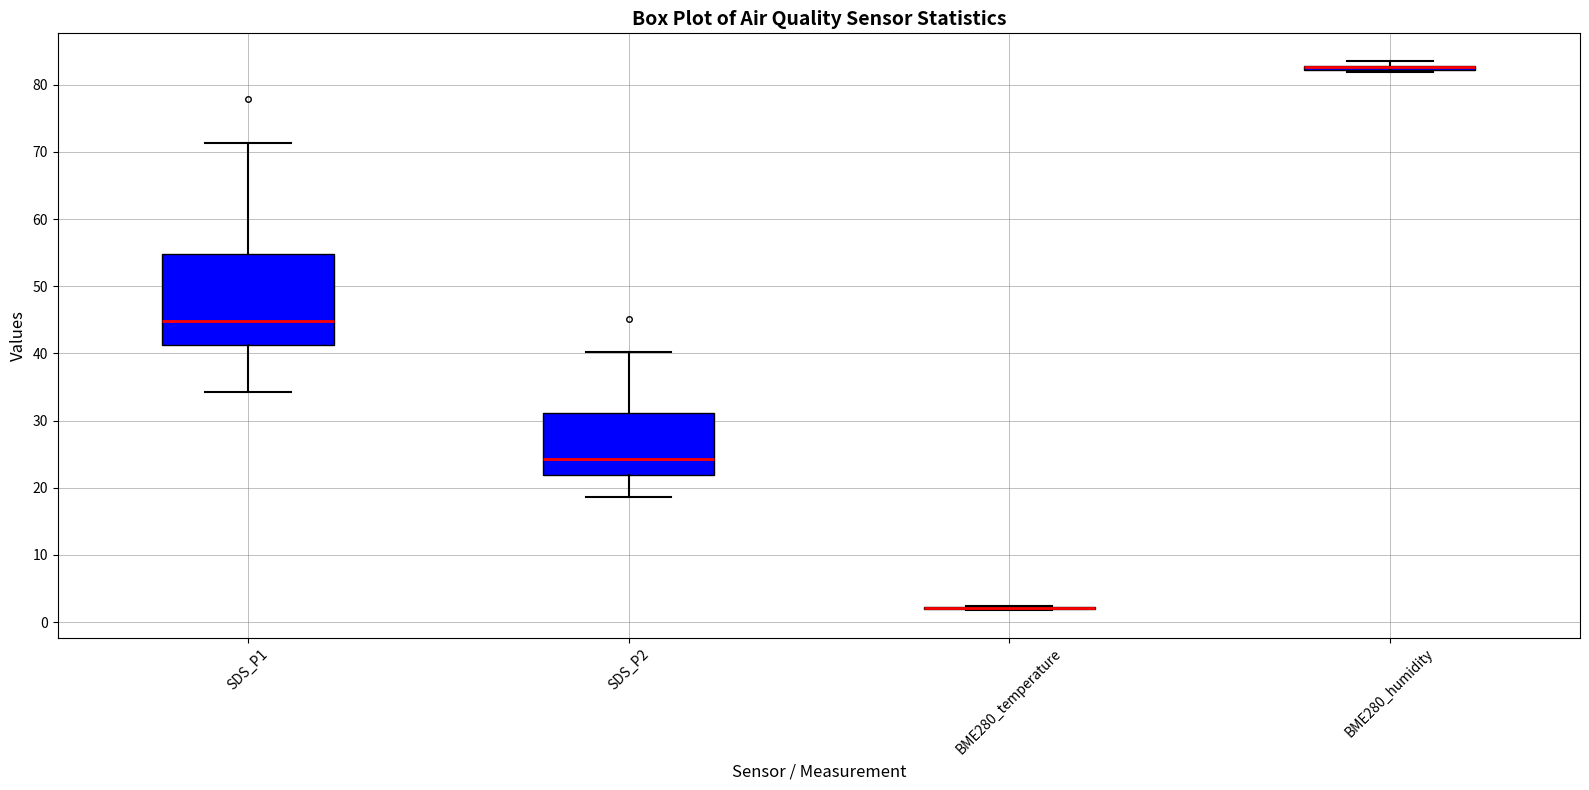

Comparing the boxes themselves (not the whiskers), which one is the tallest?

SDS_P1